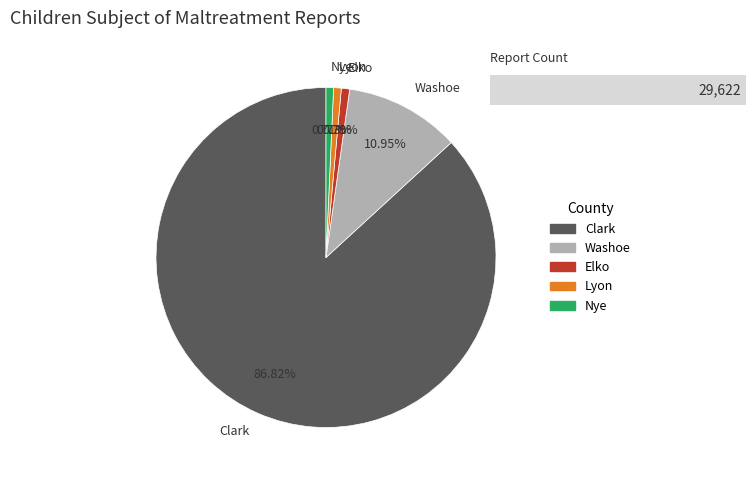

Which category has the biggest portion of the pie?

Clark